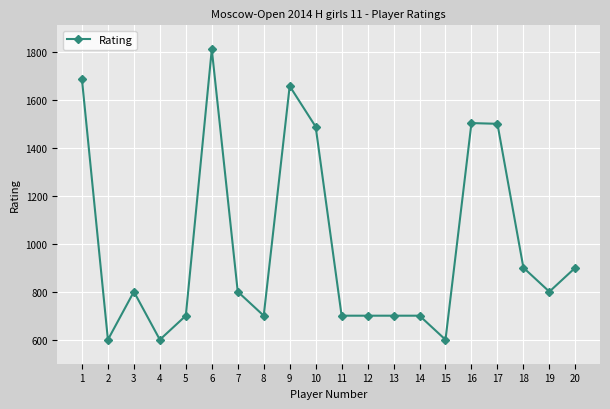

How many values are below 800?

9